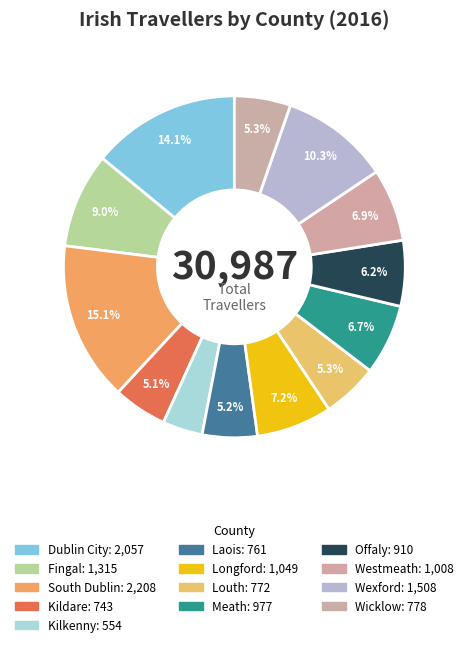

Which category has the biggest portion of the pie?

South Dublin